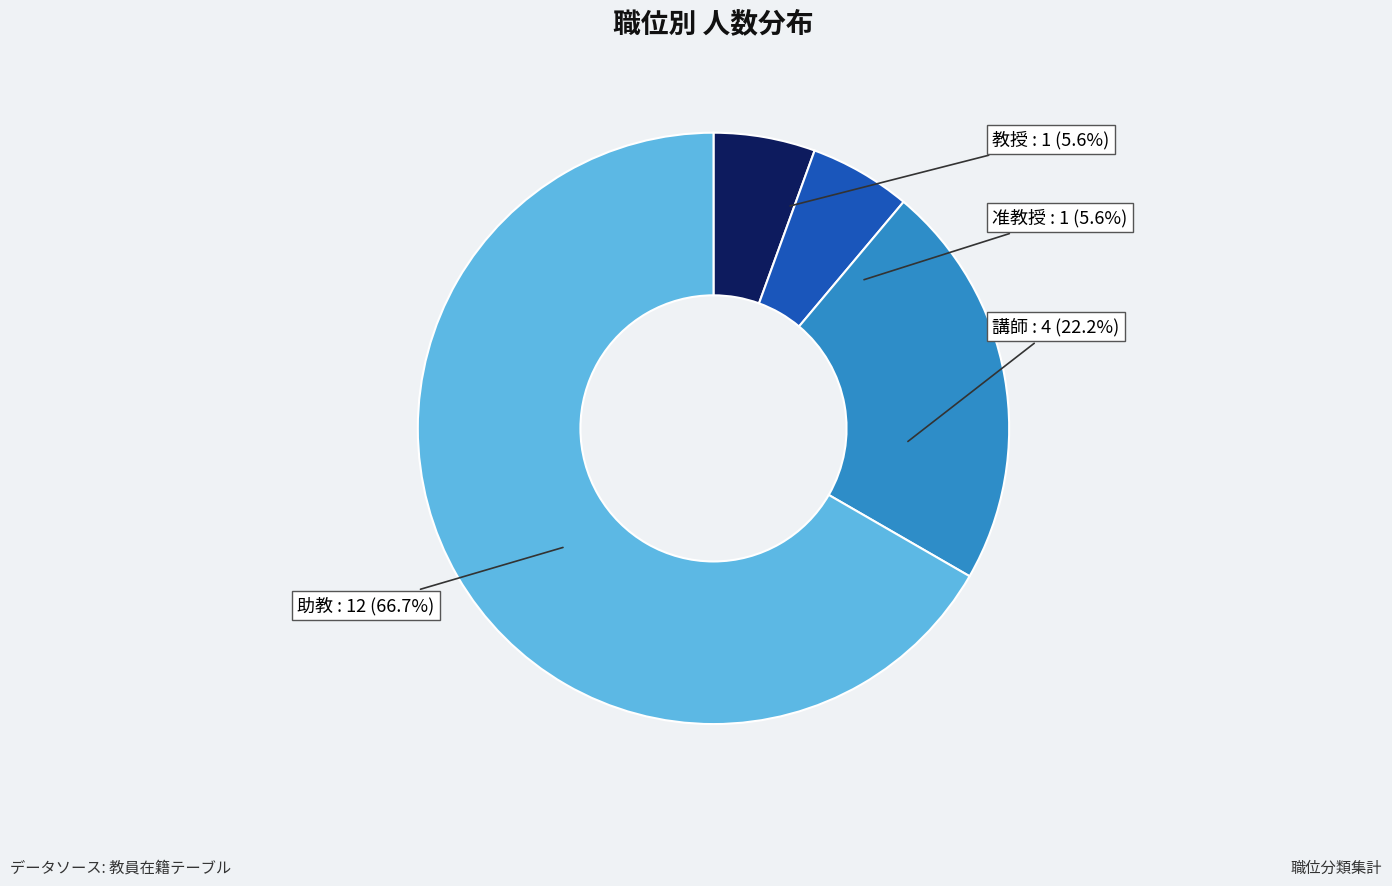

Rank the categories by value from highest to lowest.

助教, 講師, 教授, 准教授